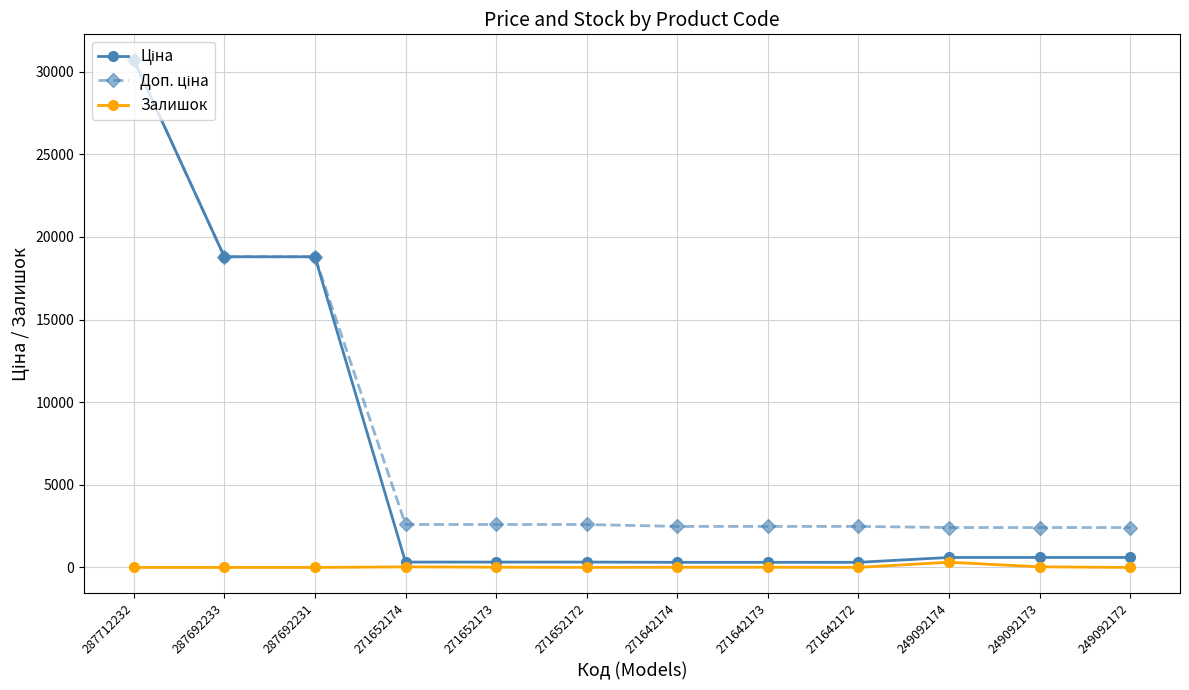

What is the value of the Залишок point at the 6th from the left?

4.0